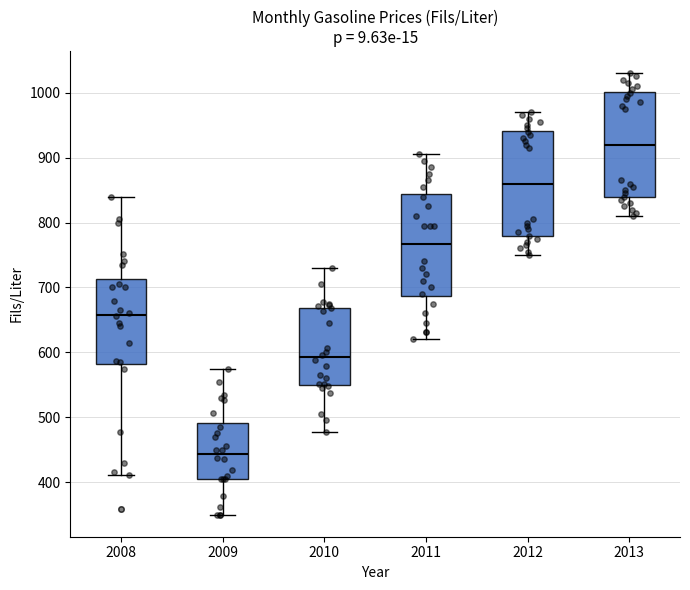

Which box's median line is the highest?

2013